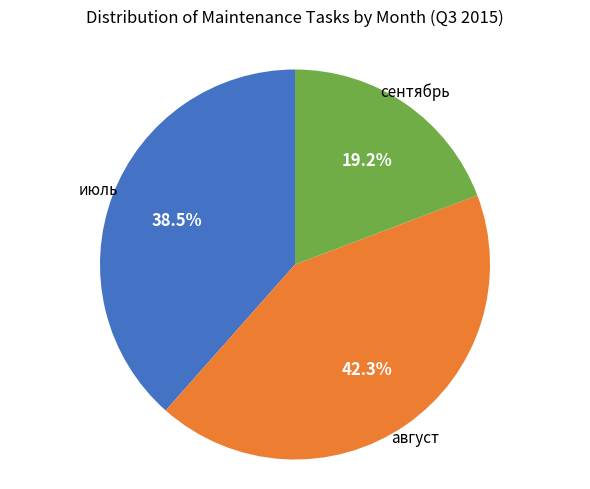

Does any single category account for the majority?

No